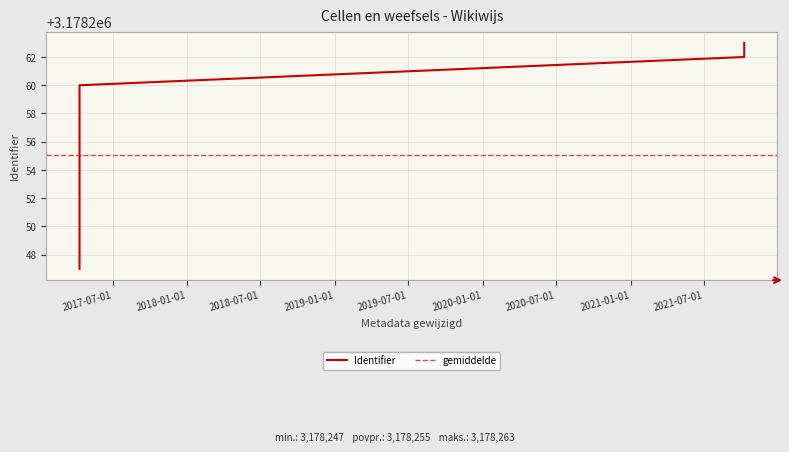

What is the average value?

3178255